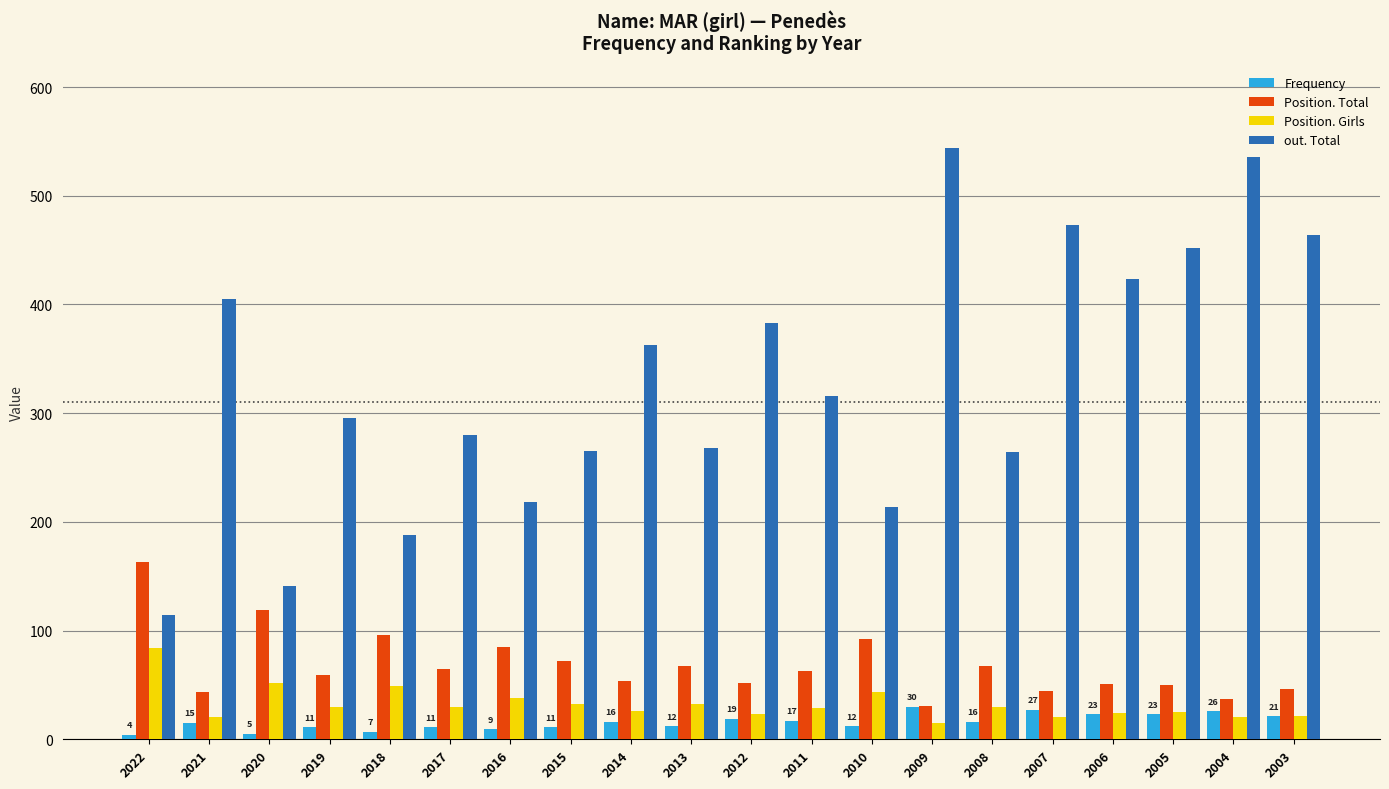

At which label does Position. Total reach its minimum?

2009